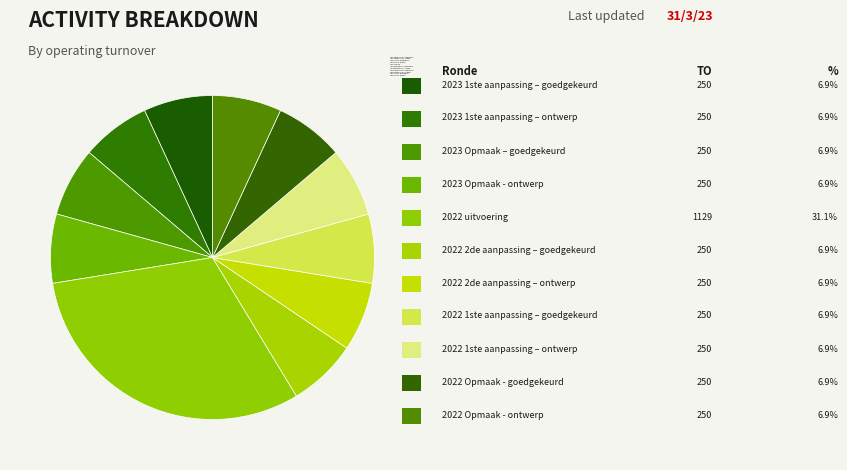

Is 2023 1ste aanpassing – goedgekeurd the majority of the pie?

No